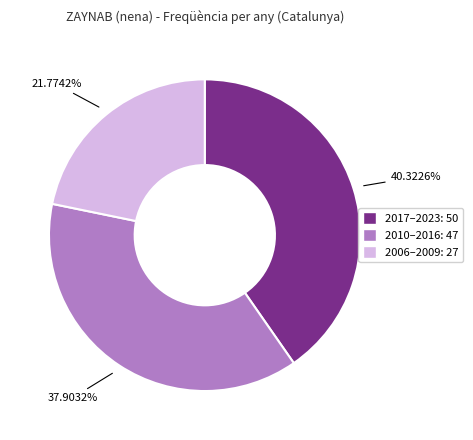

How many slices are in this pie chart?

3